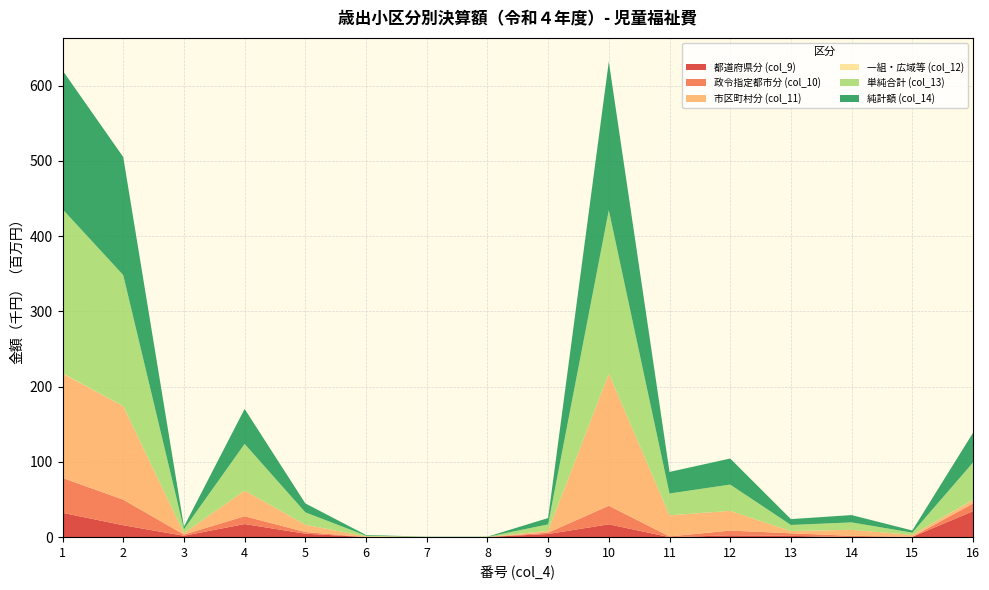

Reading left to right, what are all the values shown in this chart?

都道府県分 (col_9): 32368014	15813465	1848939	17399857	4612756	61875	0	164648	4223481	17035558	10185	2431936	1723064	85663	417858	34495765
政令指定都市分 (col_10): 46344603	34007968	1604475	10424943	2224420	61875	0	0	1777802	24727708	956921	6314796	3414612	1667848	51704	10176842
市区町村分 (col_11): 138774751	124294347	1825663	34132066	9643723	885661	218498	52205	2392122	175394155	28041763	26194466	2904090	8066130	2509730	4634733
一組・広域等 (col_12): 406936	320	0	0	30932	0	0	0	114570	60650	0	434	58628	0	0	267004
単純合計 (col_13): 217906962	174131503	5278823	61956153	16511654	947691	218528	216795	8506912	217238704	29012816	34945113	8100592	9820934	2979478	49562949
純計額 (col_14): 184450243	156869502	3403936	46476959	11854714	938374	216539	214823	8369714	197356184	28674200	34605194	7799150	9693688	2918789	39520914